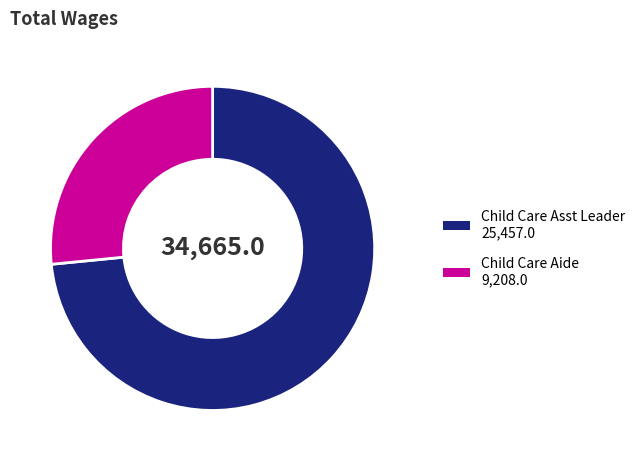

How many slices are in this pie chart?

2